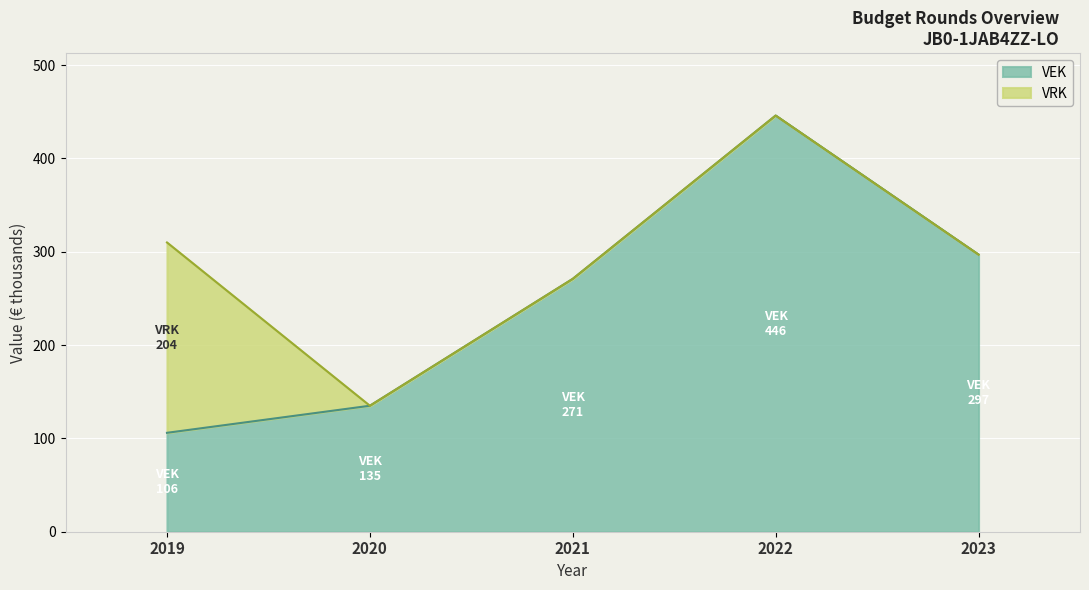

How many distinct data groups are displayed?

3